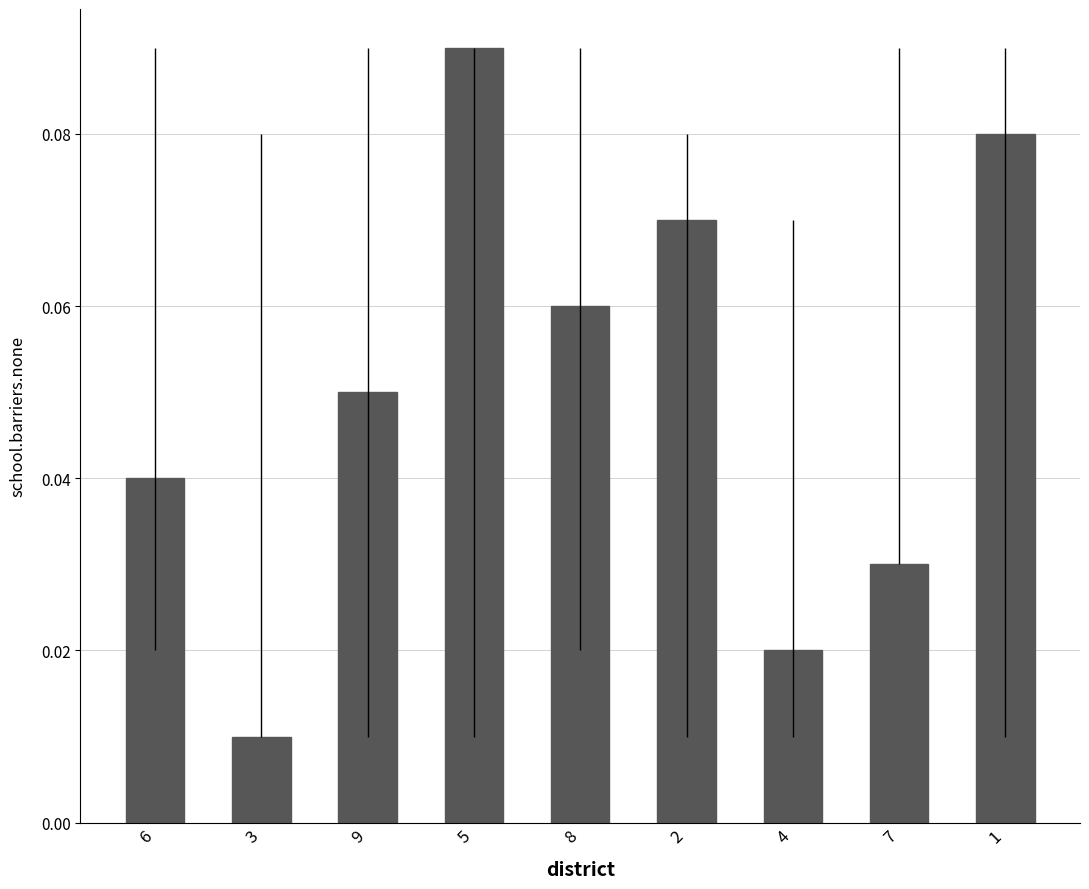

Where is the data nearest to the value 0?

3